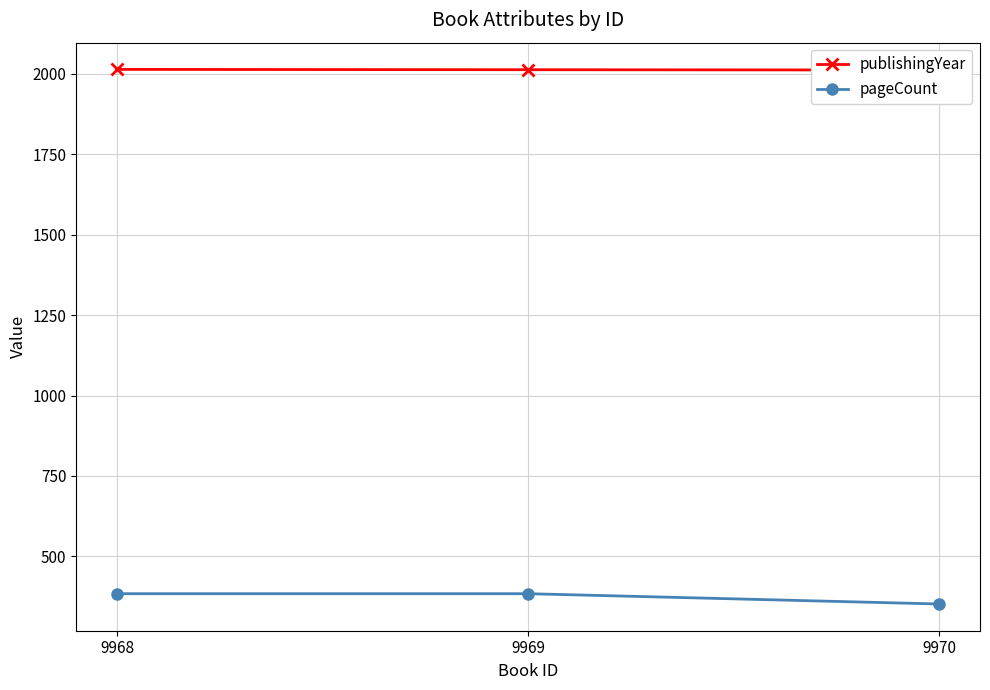

At which category is the sum across all series the highest?

9968